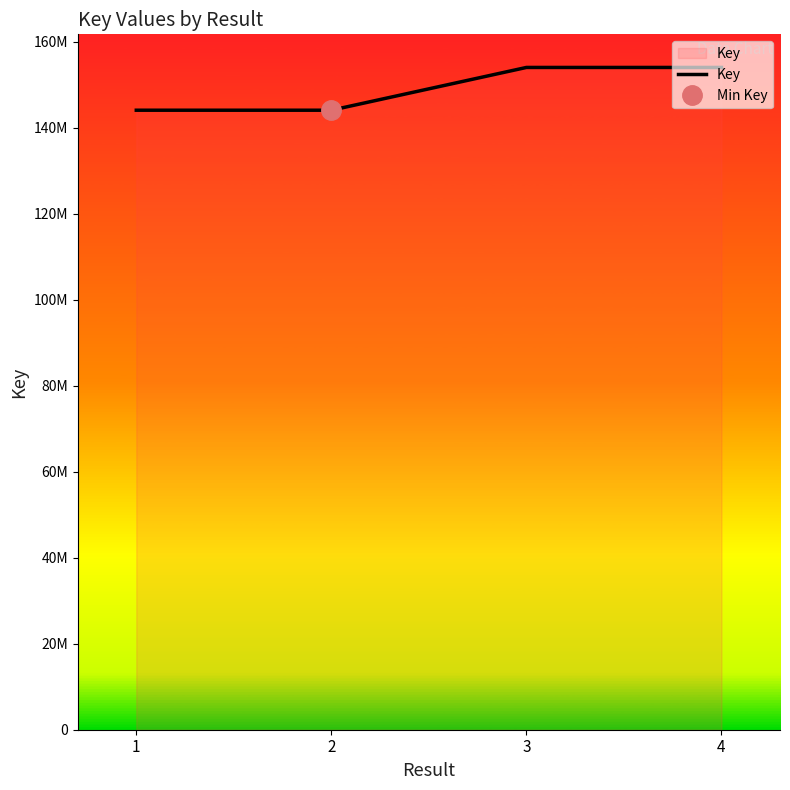

Rank the categories by value from lowest to highest.

2, 1, 4, 3